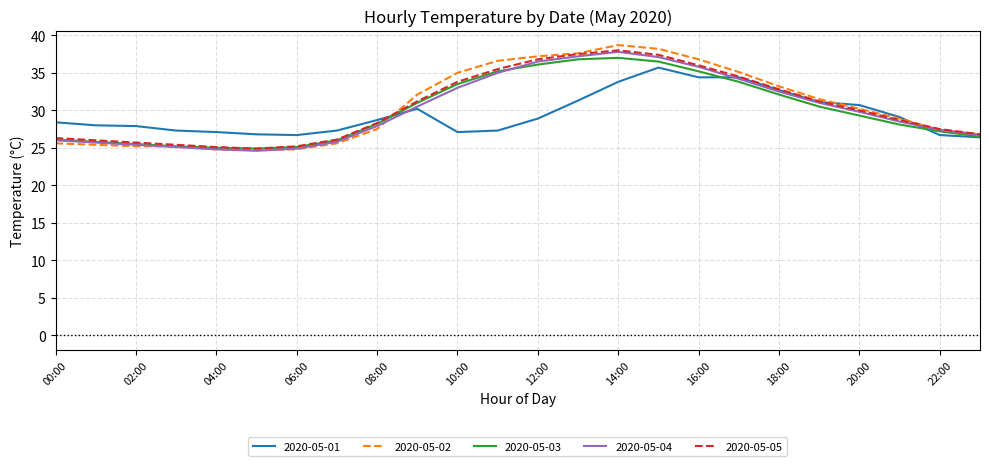

Does the chart have visible grid lines?

Yes